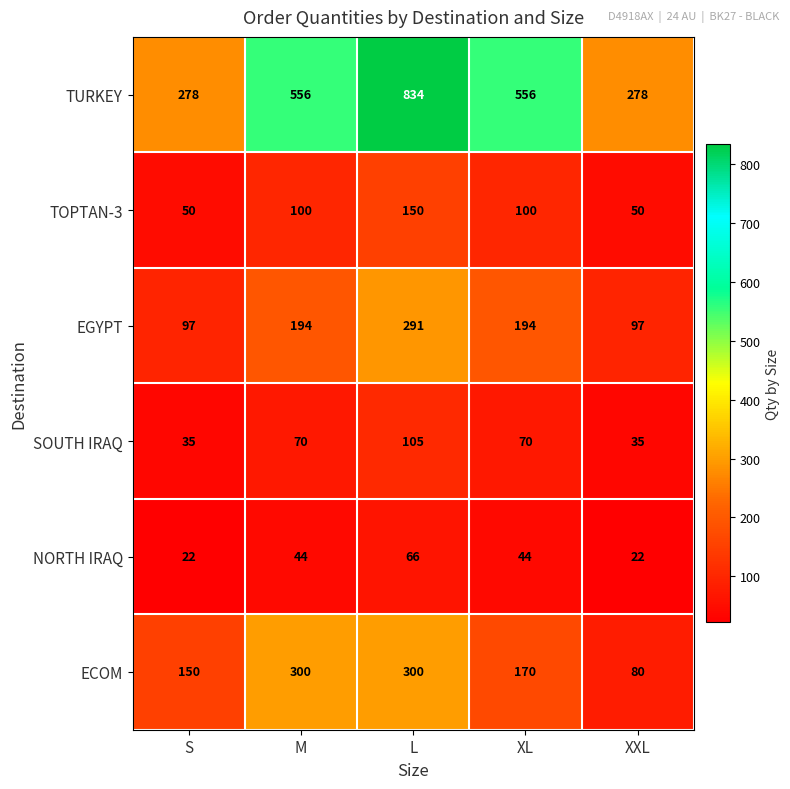

Which series has the largest total across all categories?

TURKEY